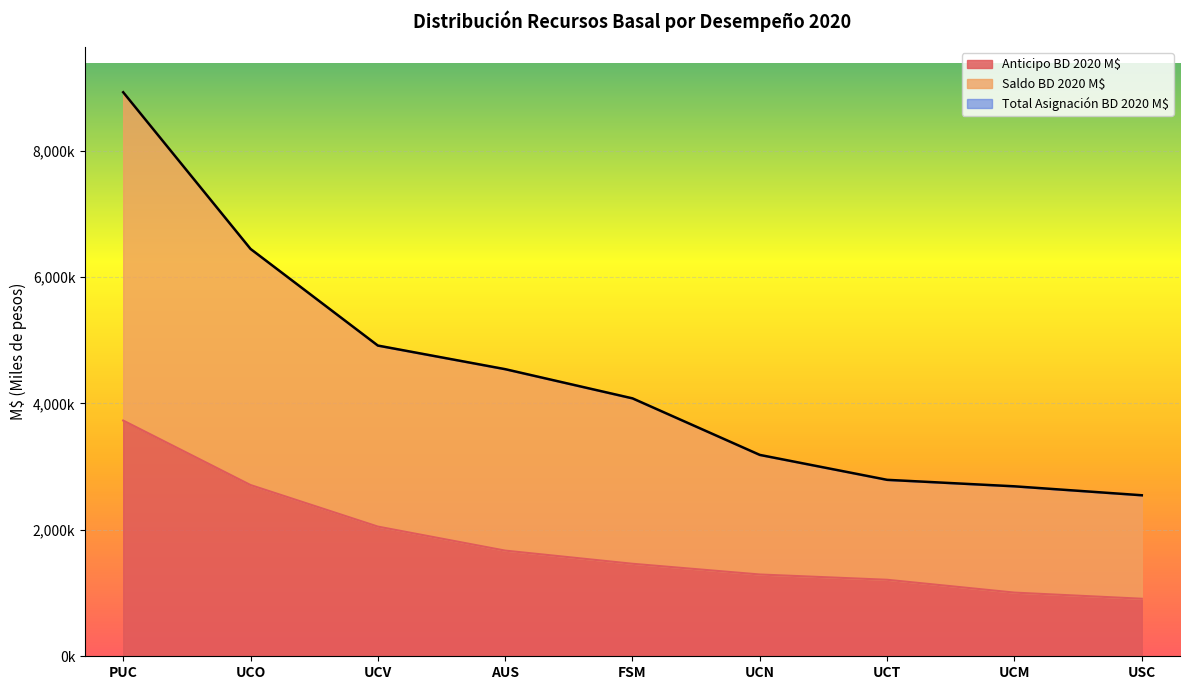

Which has a higher value, FSM or UCN?

FSM